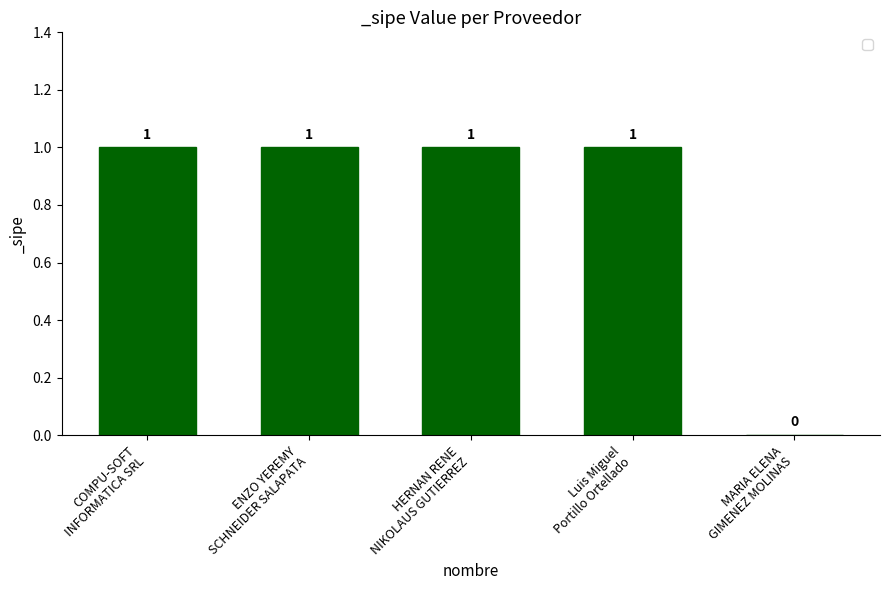

What is the greatest value displayed?

1